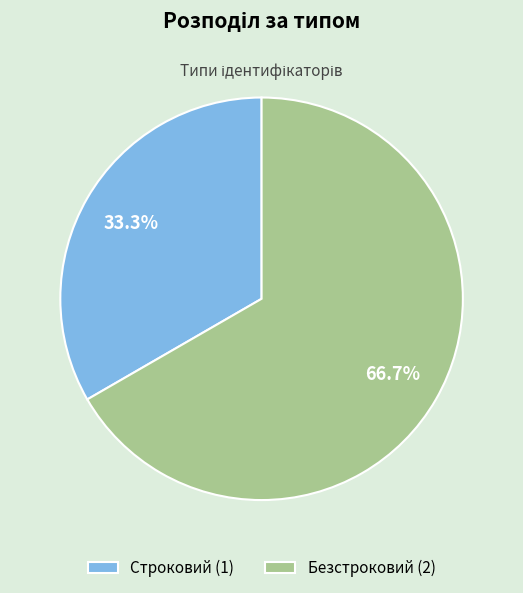

How many slices are in this pie chart?

2